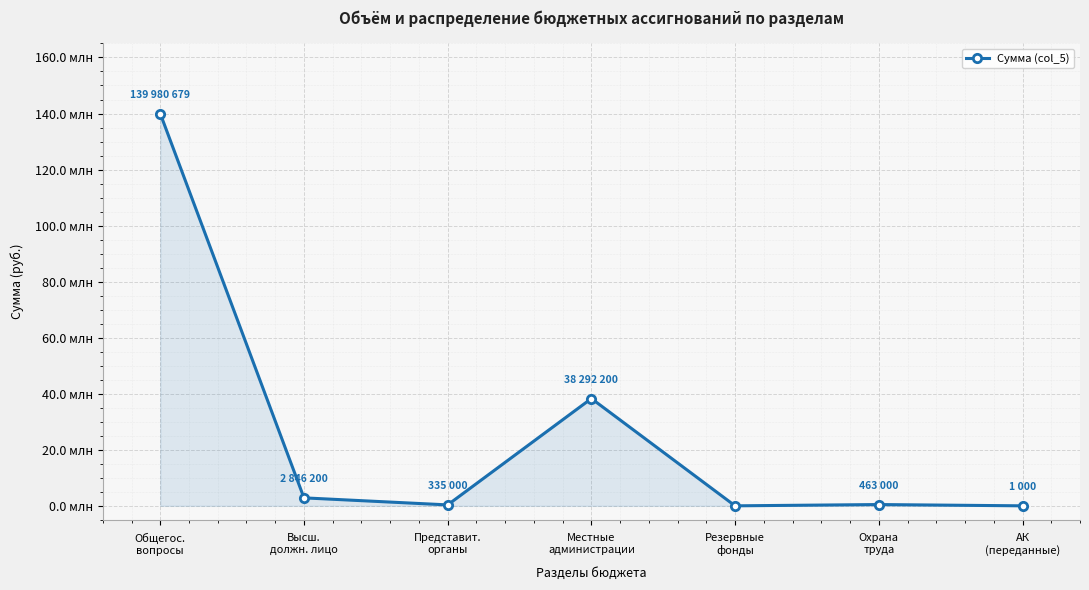

Where does the data first go above 463000?

Общегос.
вопросы